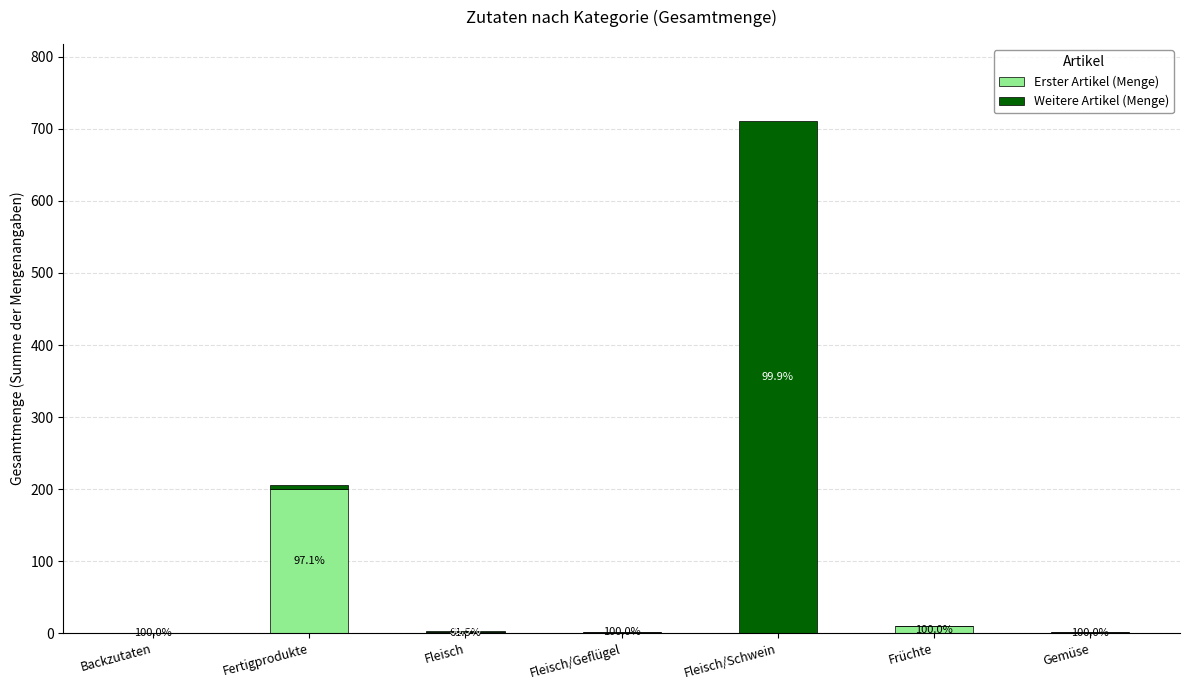

Count the number of data series in this chart.

2